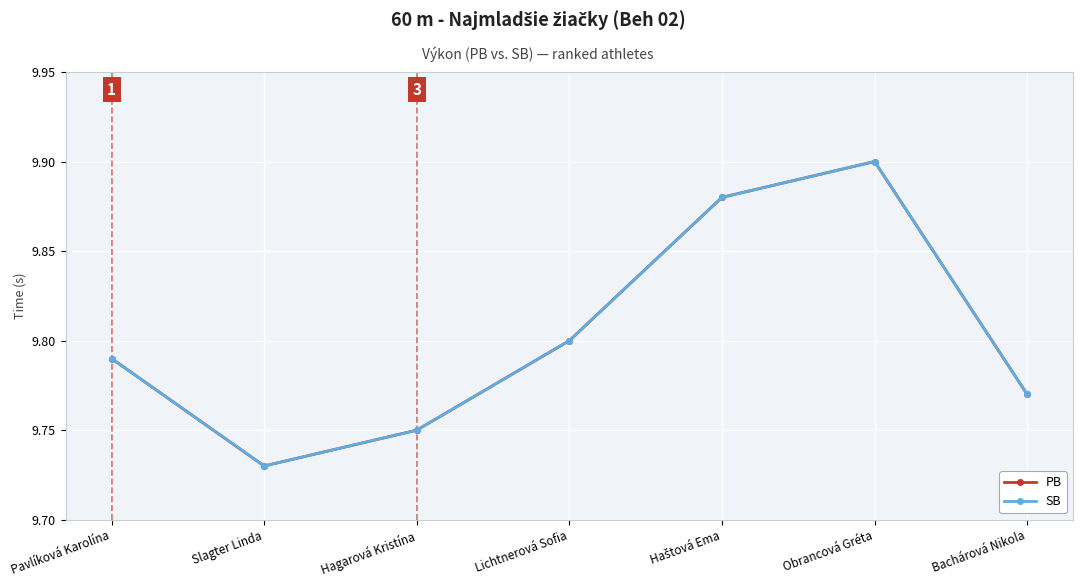

True or false: PB and SB intersect in this chart.

False